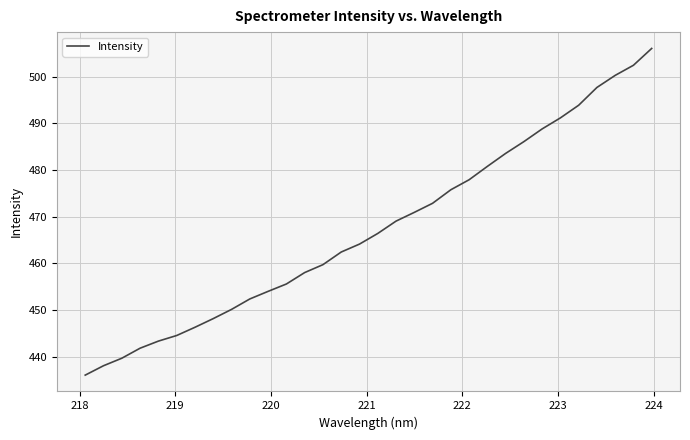

What is the smallest value displayed?

436.0